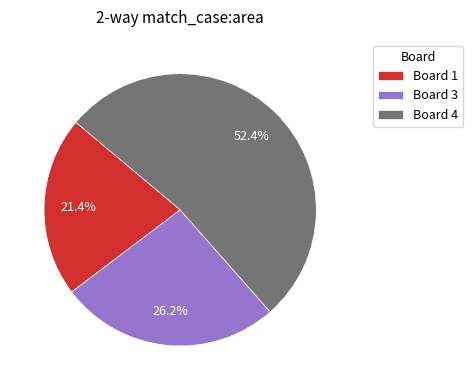

What is the smallest slice in the pie chart?

Board 1